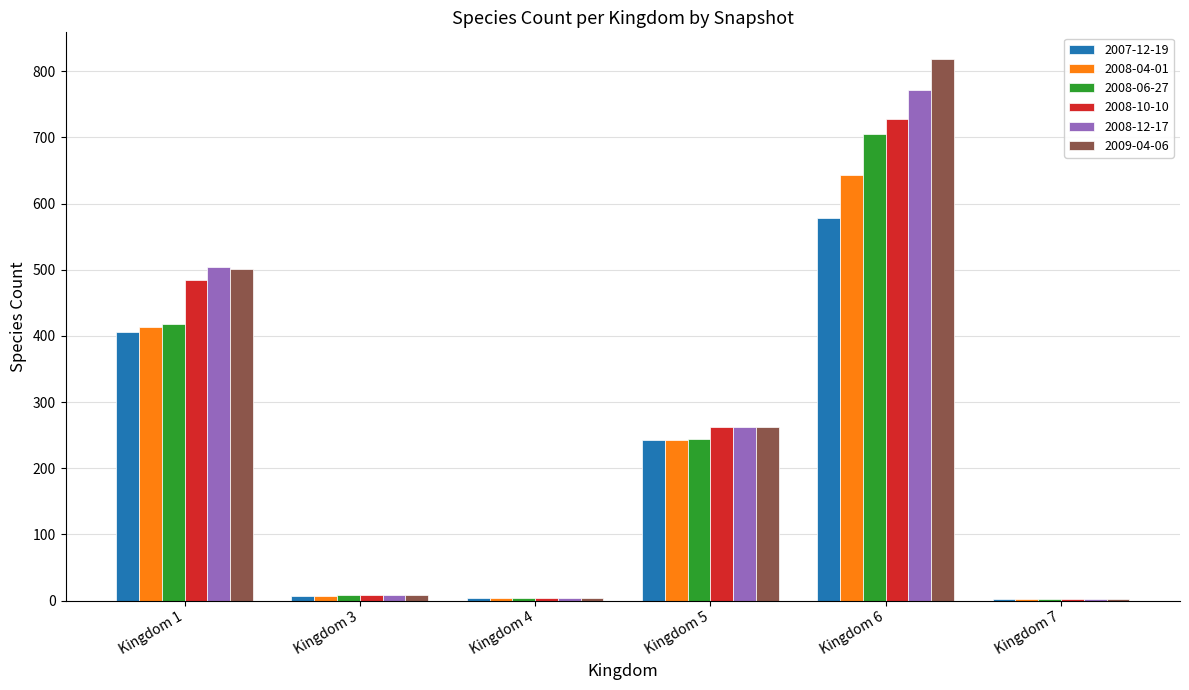

The value of 2008-04-01 at Kingdom 1 is 581. True or false?

False